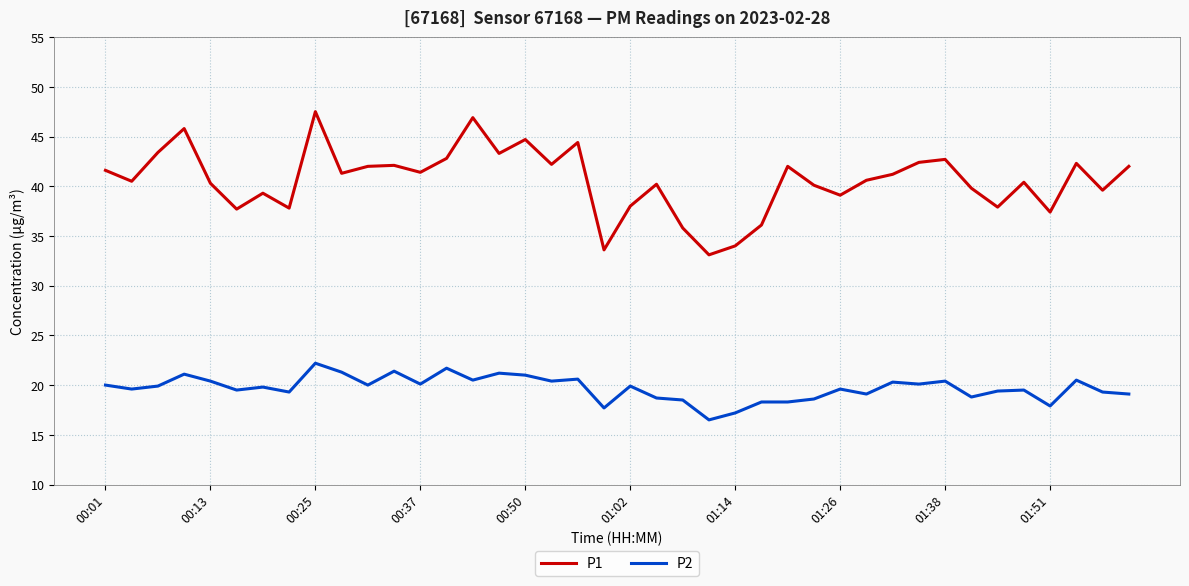

Is this an area chart (filled region under the line)?

No